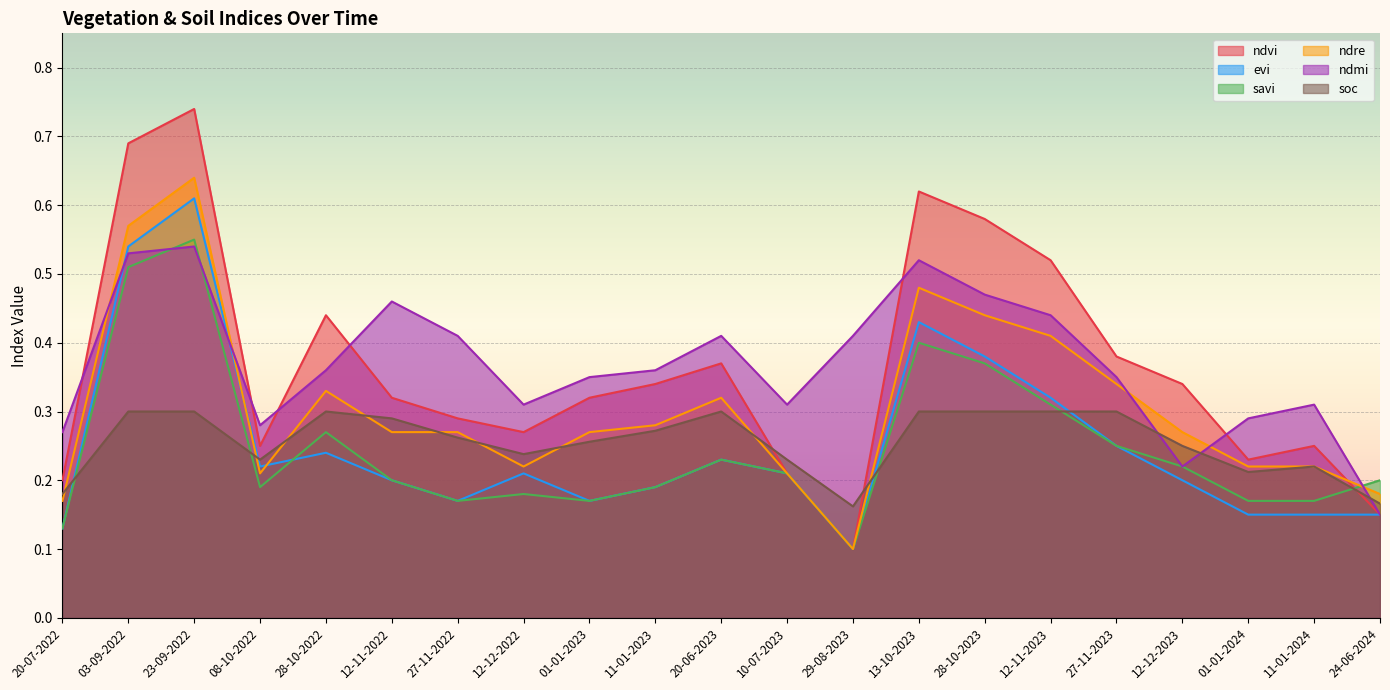

How many evi values are between 0 and 1?

21